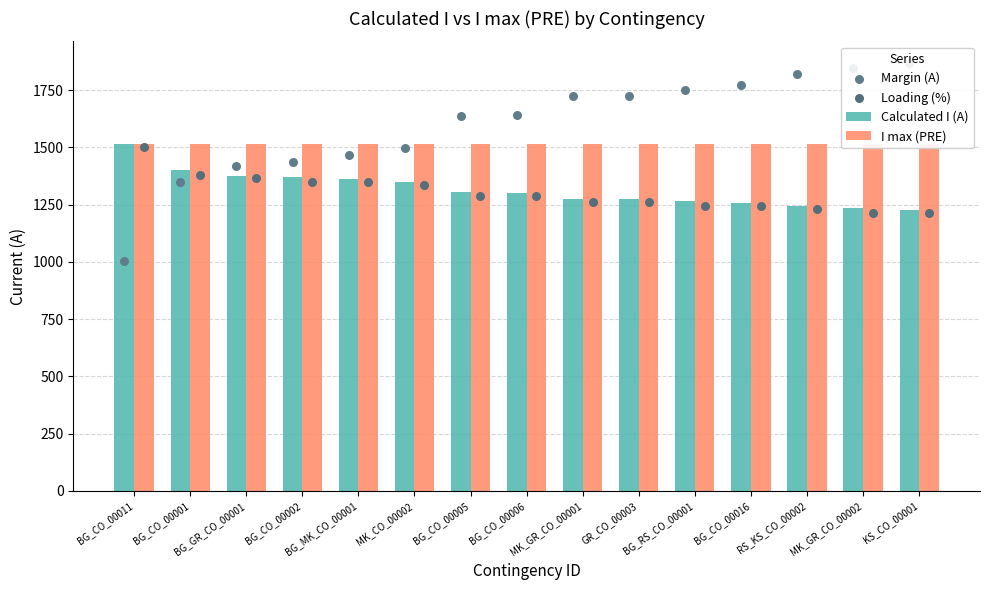

Which series has the largest total across all categories?

Margin (A)